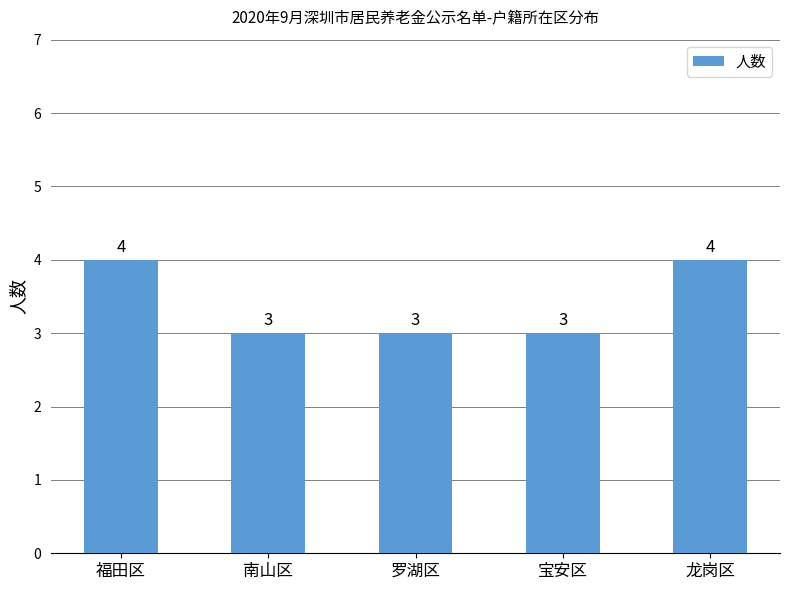

Which has a higher value, 宝安区 or 福田区?

福田区